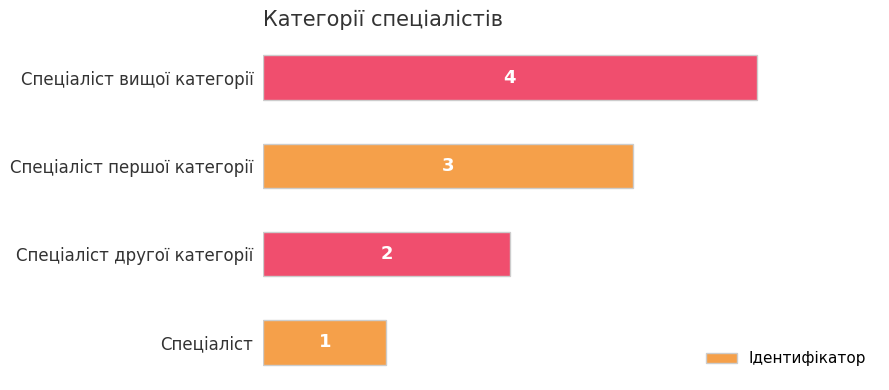

Which has a higher value, Спеціаліст or Спеціаліст першої категорії?

Спеціаліст першої категорії